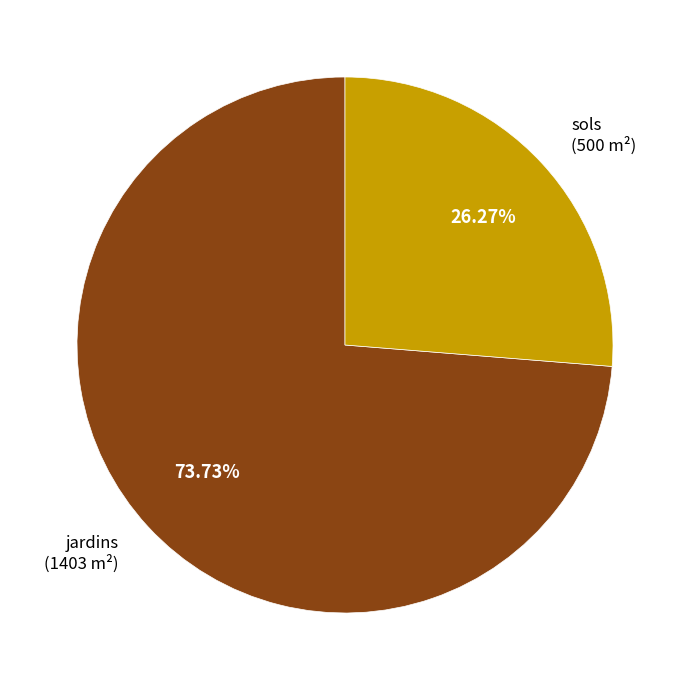

How many slices are in this pie chart?

2